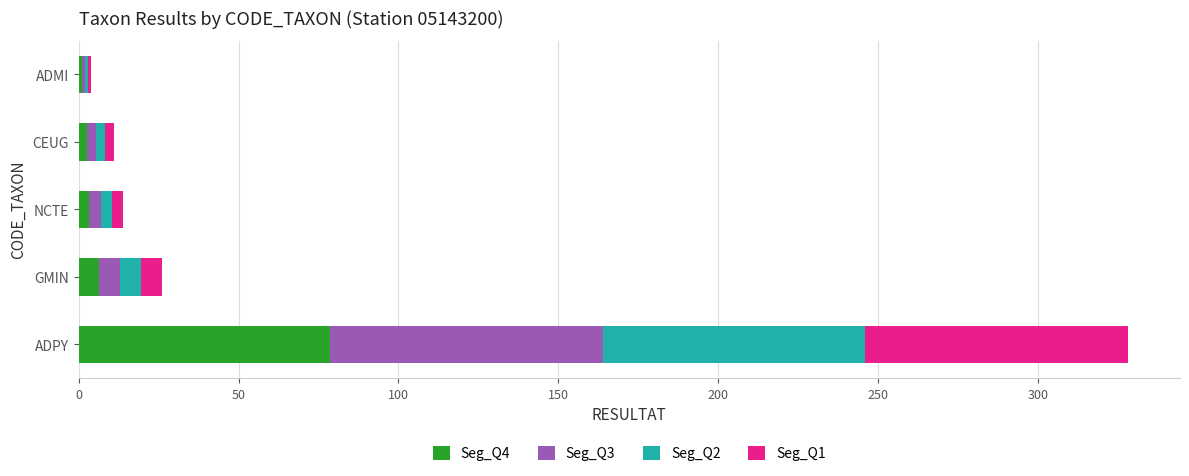

At which label does Seg_Q4 reach its peak?

ADPY